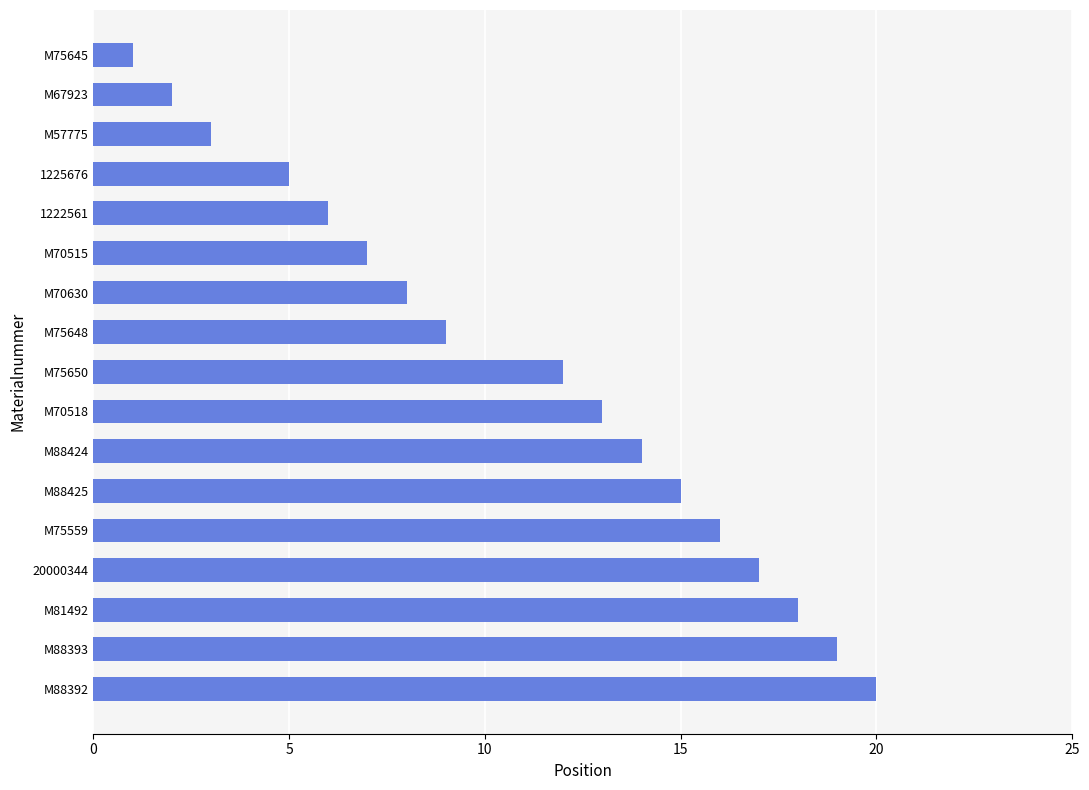

What is the label of the 4th bar from the bottom?

20000344